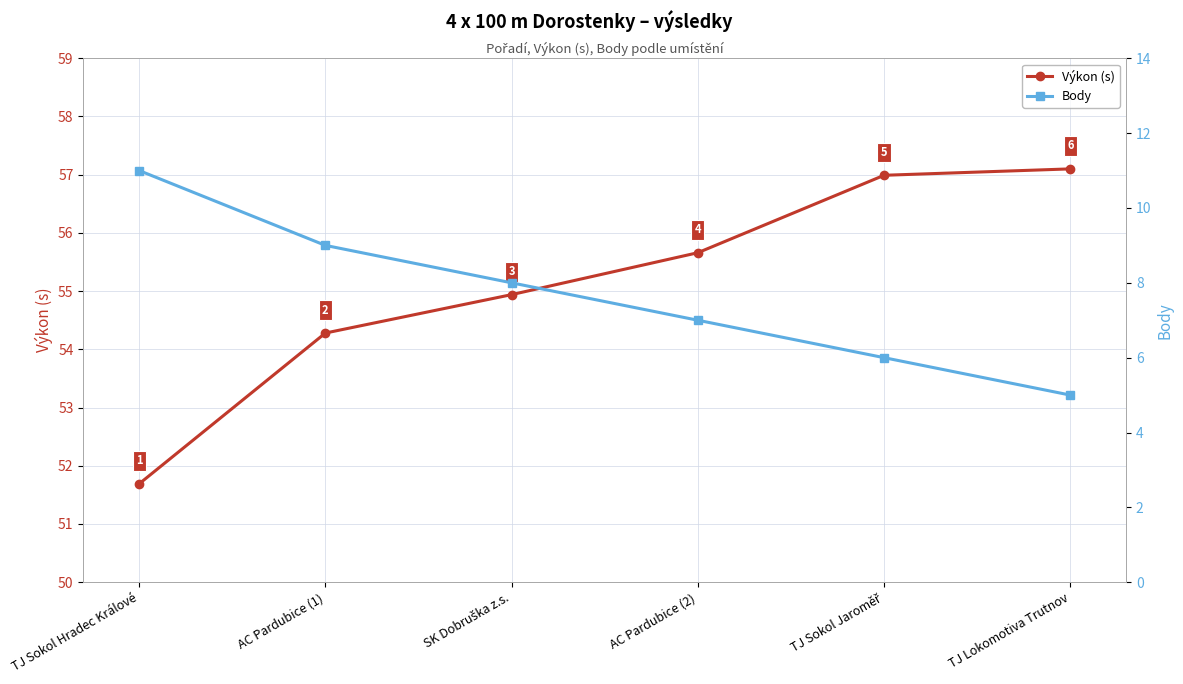

True or false: Body has a value of 3.4 at AC Pardubice (2).

False